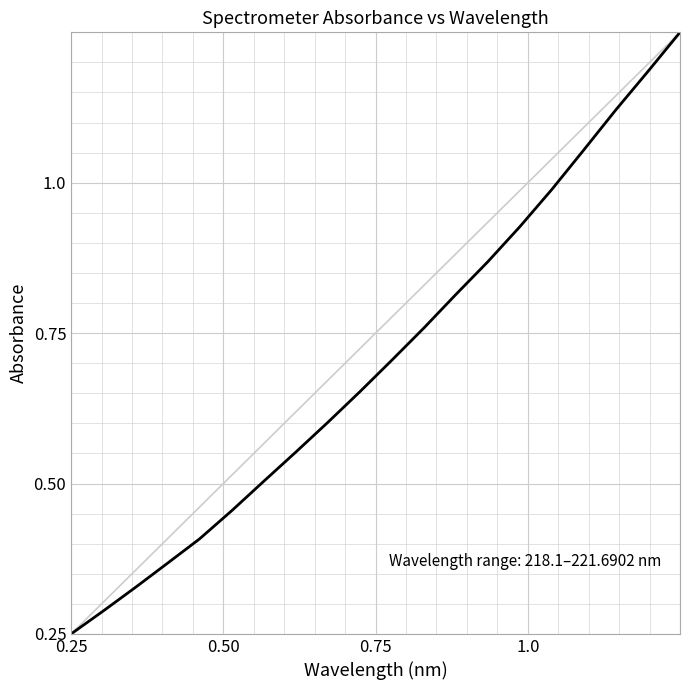

Does the chart display data point markers on the line(s)?

No